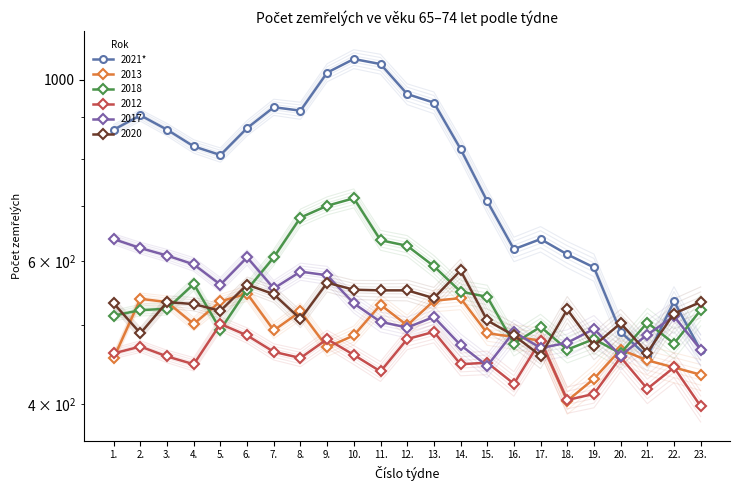

What is the label of the 19th point from the left?

19.